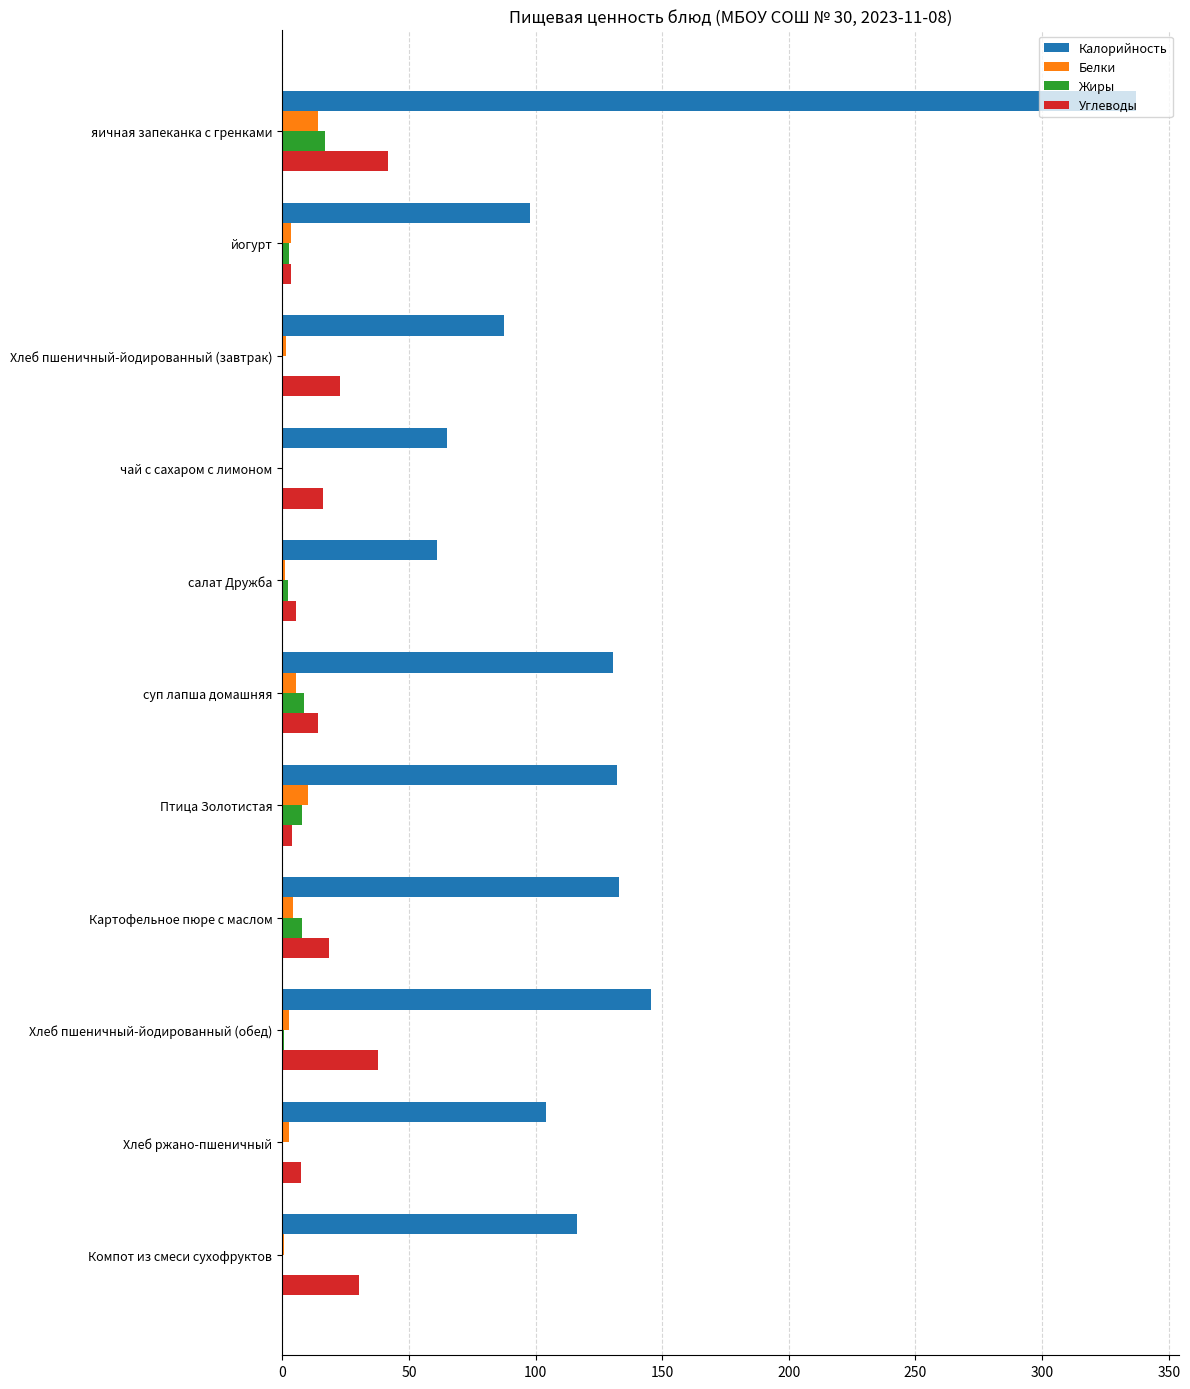

What is the maximum value shown in the chart?

337.1